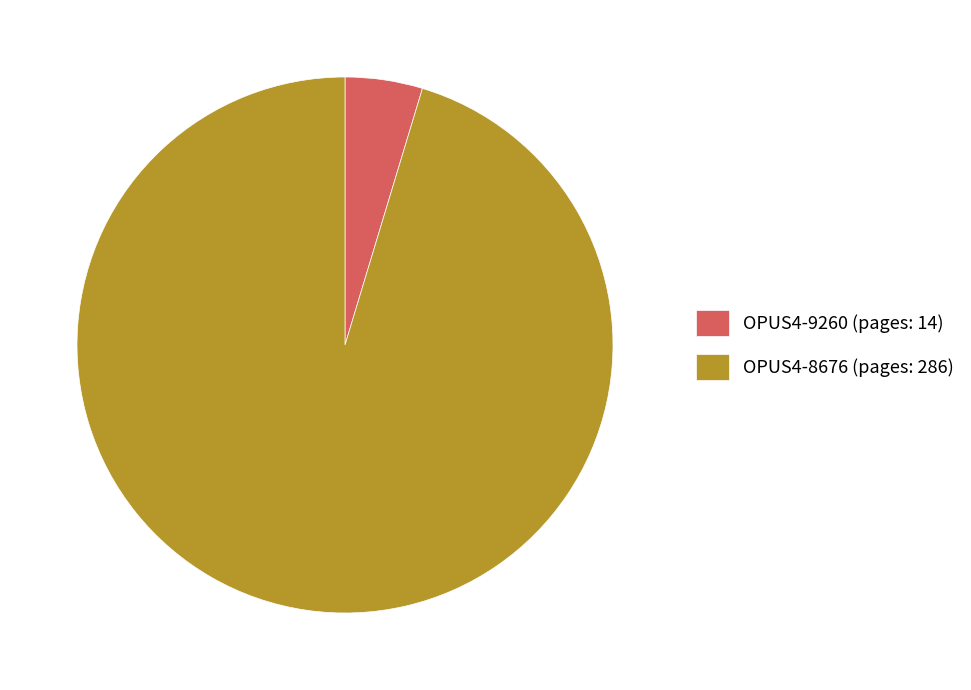

Which category accounts for the majority?

OPUS4-8676